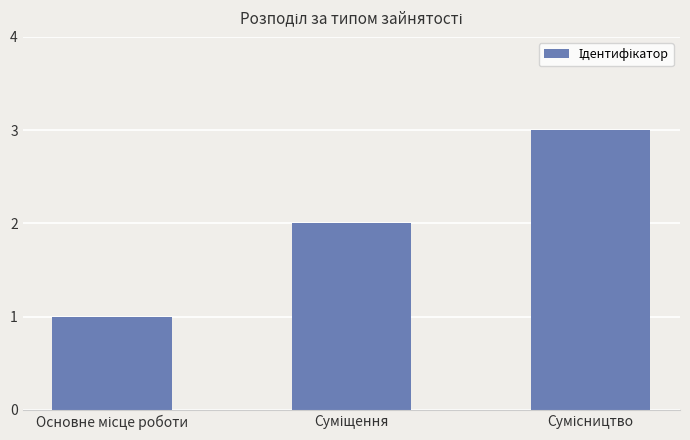

What is the sum of all values?

6